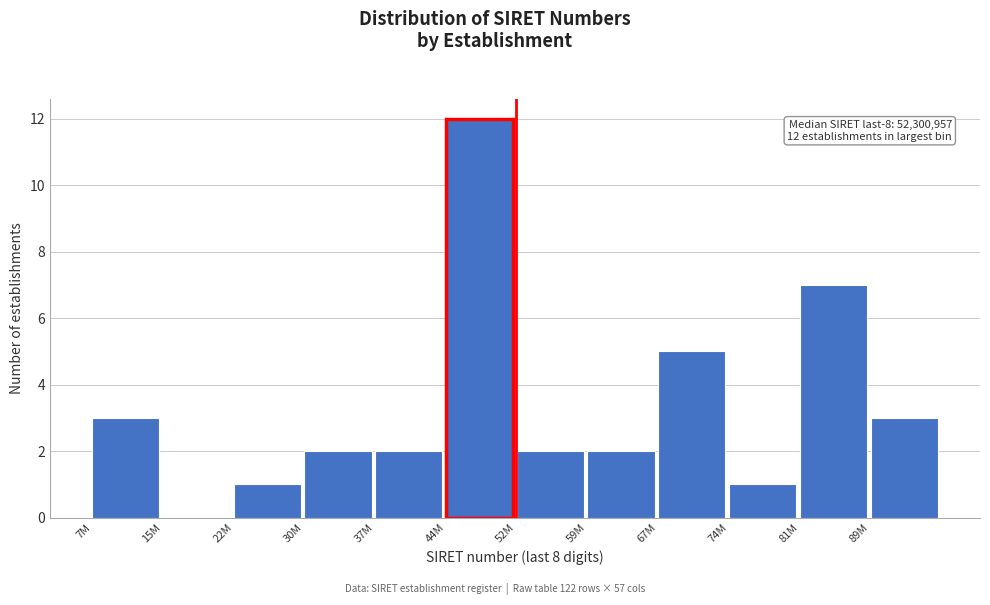

Reading left to right, list all the values displayed in this chart.

7M=3	15M=0	22M=1	30M=2	37M=2	44M=12	52M=2	59M=2	67M=5	74M=1	81M=7	89M=3